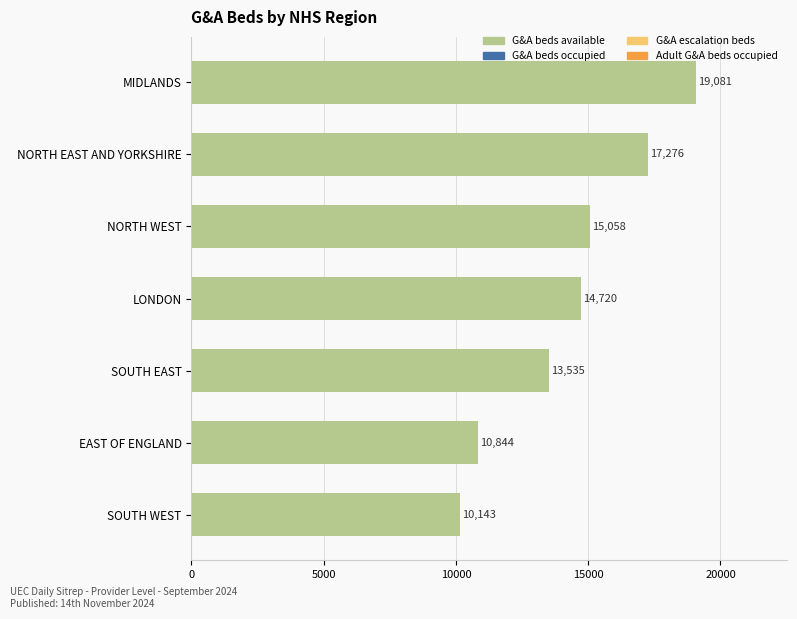

What is the average value?

14380